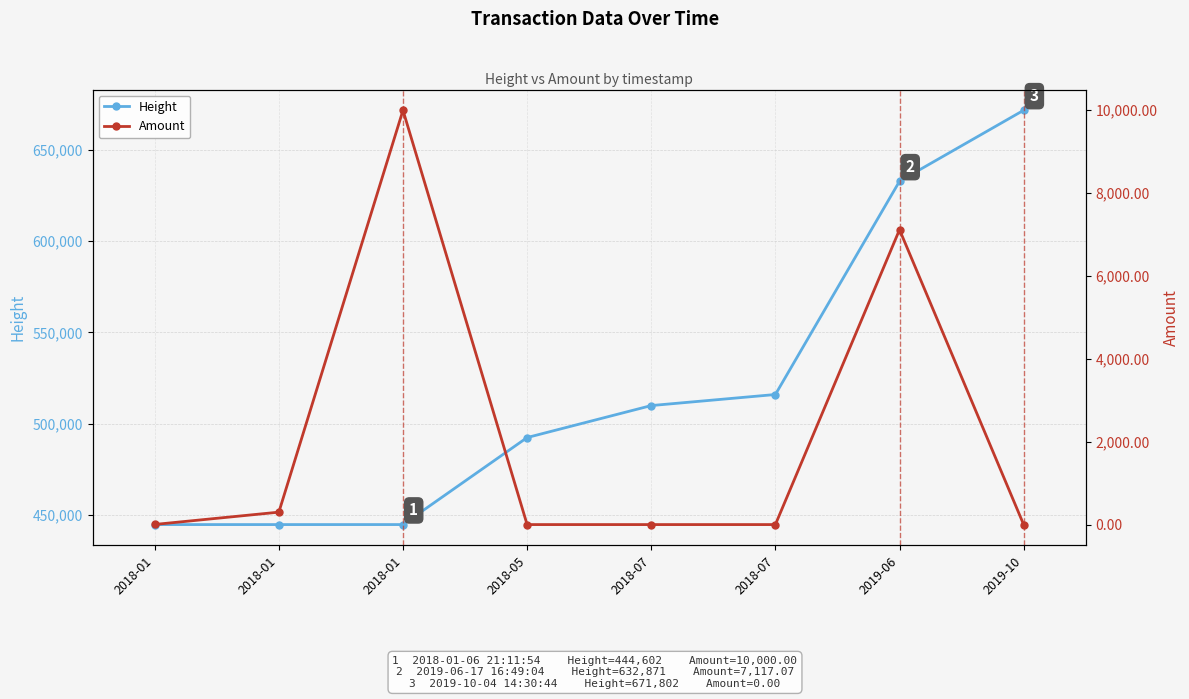

At which category is the sum across all series the highest?

2019-10